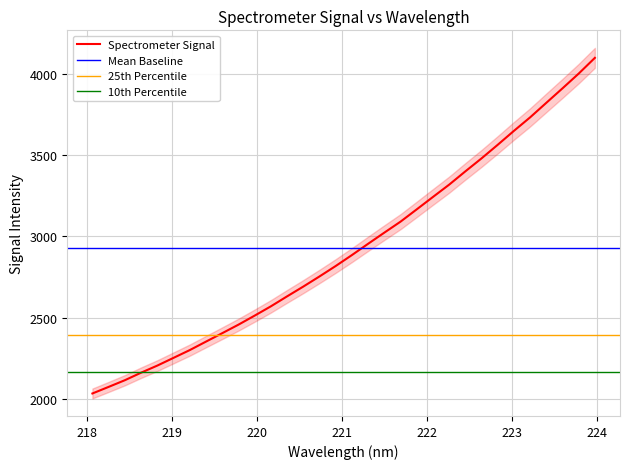

Reading left to right, list all the values displayed in this chart.

2034.3	2074.8	2115.9	2162.2	2205.8	2253.4	2301.1	2353.2	2404.9	2457.3	2512.9	2570.1	2631.3	2691.5	2753.9	2818.1	2885.3	2954.7	3023.2	3090.7	3166.3	3242.5	3318.1	3399.8	3479.7	3563.3	3649.0	3732.0	3821.4	3910.4	4001.0	4097.8